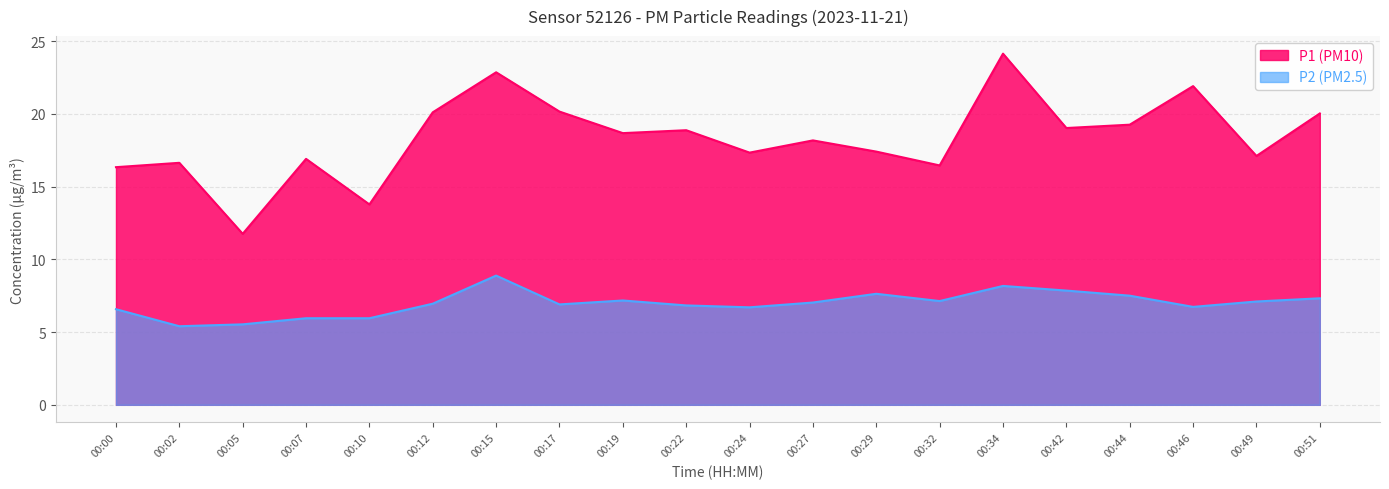

How many series are shown in this chart?

2